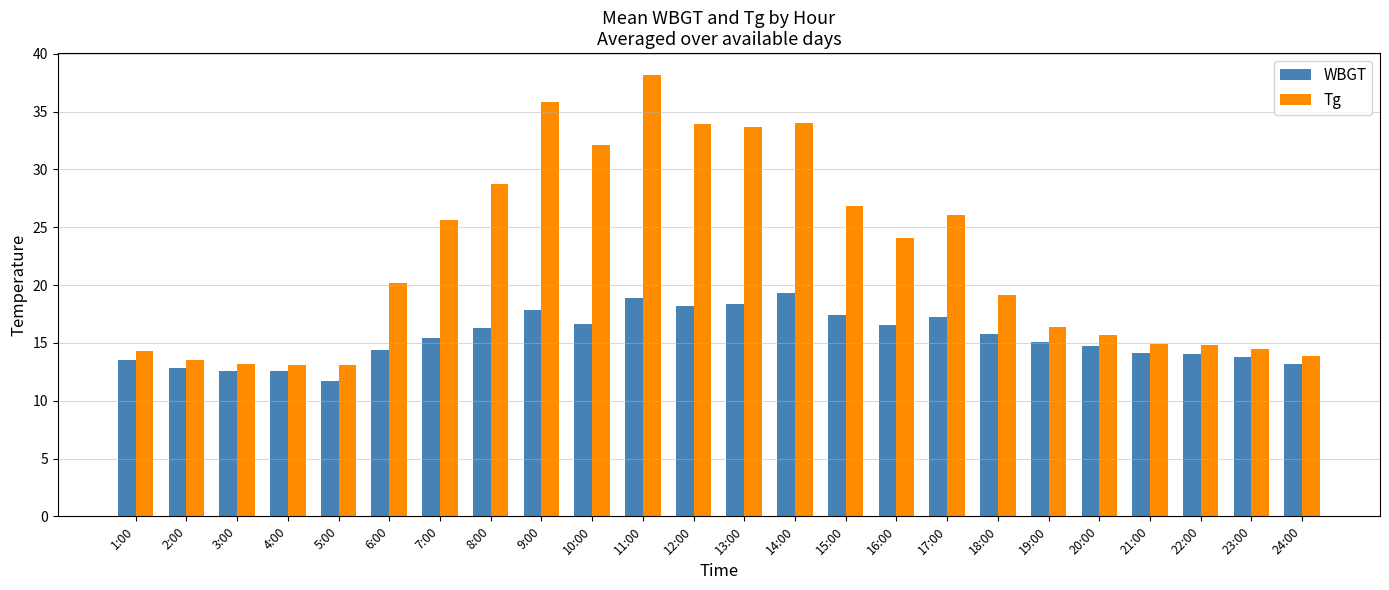

What is the smallest value displayed?

11.7